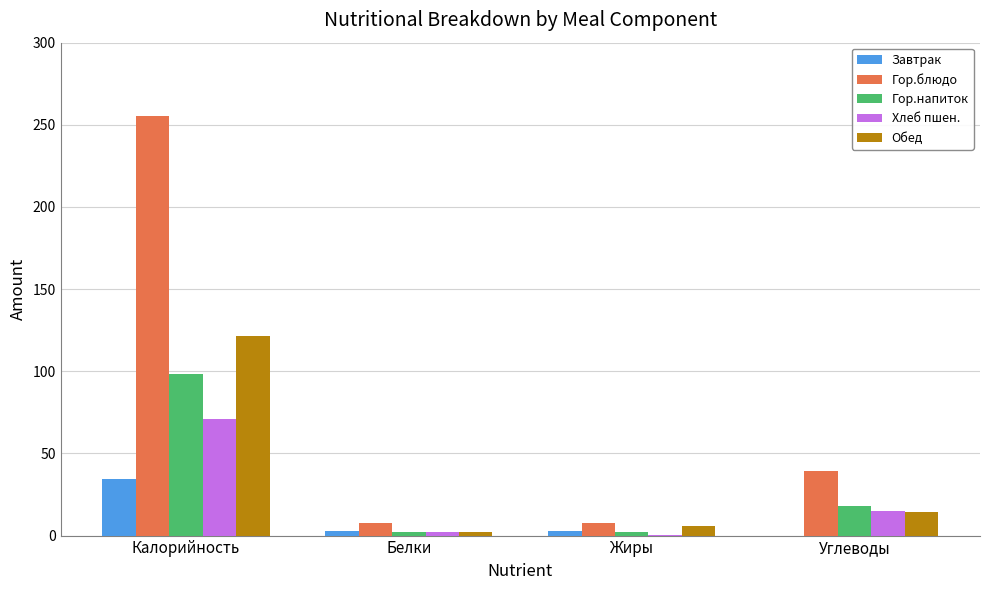

Which series has the largest range (max minus min)?

Гор.блюдо